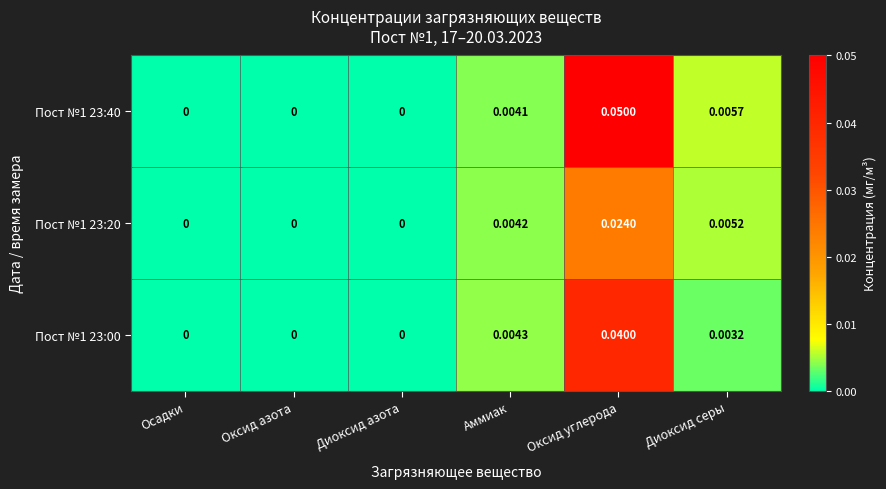

At which category does the chart reach its peak across all series?

Оксид углерода